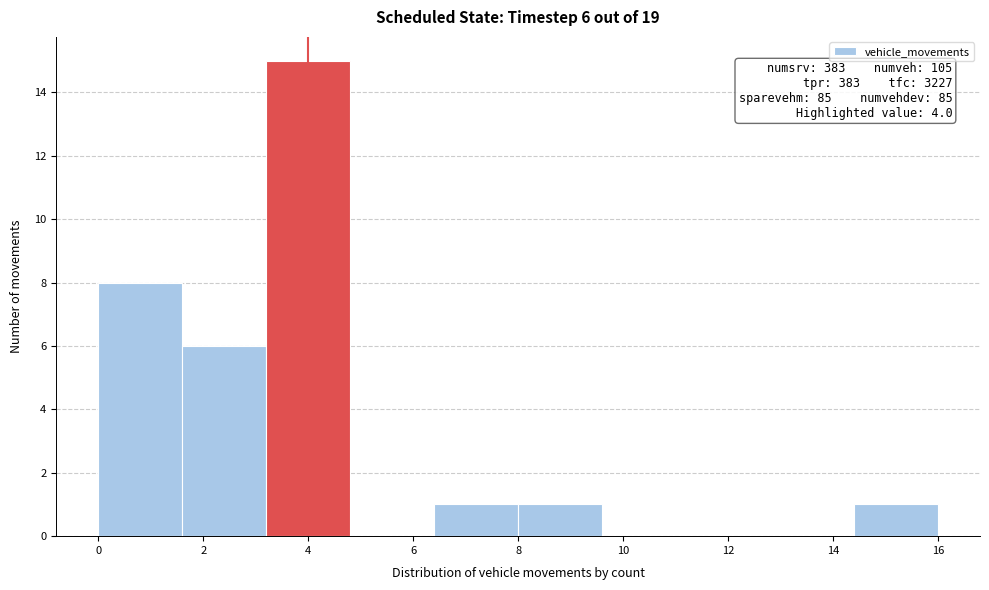

Over which range of the x-axis is the bar tallest?

3.2 to 4.8